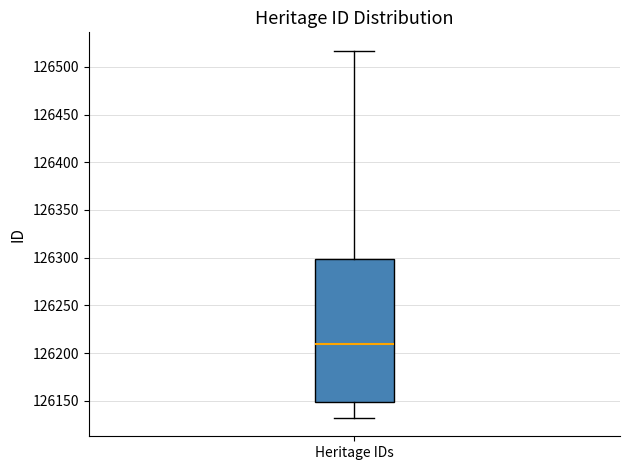

Transcribe this box plot: give where the median line is, the range the box spans, and where the two whiskers end, as read against the y-axis. The values are not printed on the chart, so give them approximately, as read against the axis.

median 126210, box 126150 to 126300, whiskers 126130 to 126515